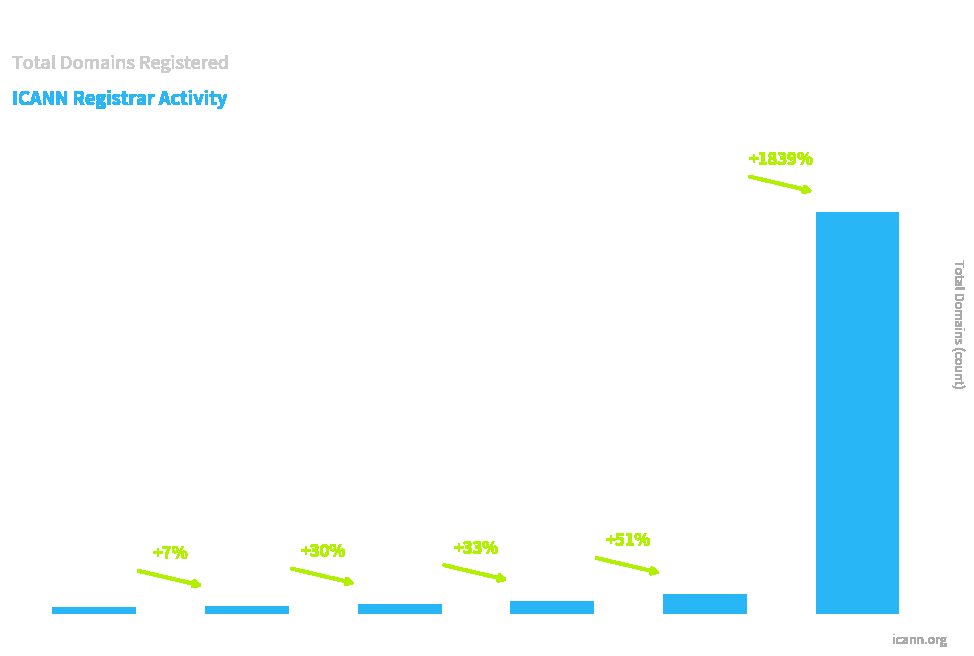

Reading right to left, what are all the values shown in this chart?

Epik Inc.=1532	Porkbun=79	MarkMonitor=52	NameSilo=39	OVH sas=30	101domain=28